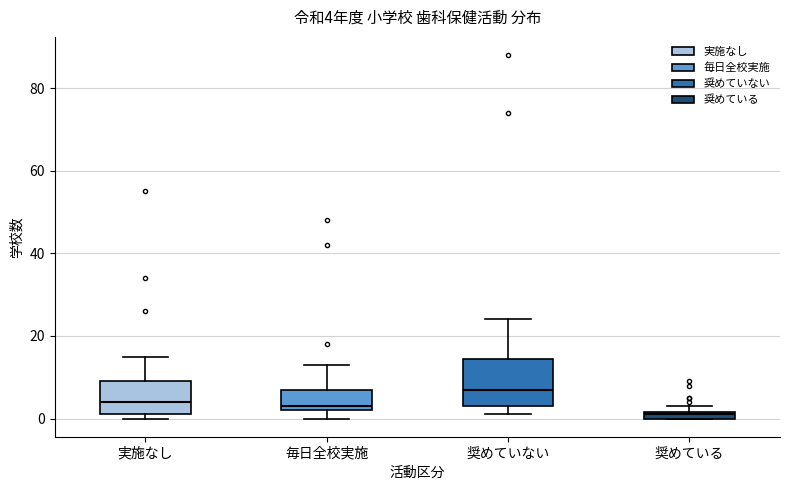

Which box's median line is the lowest?

奨めている